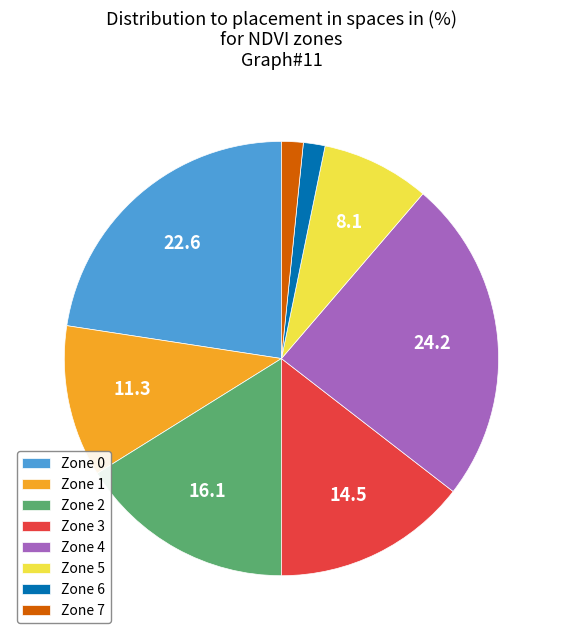

Do Zone 0 and Zone 2 together represent more than half of the pie?

No